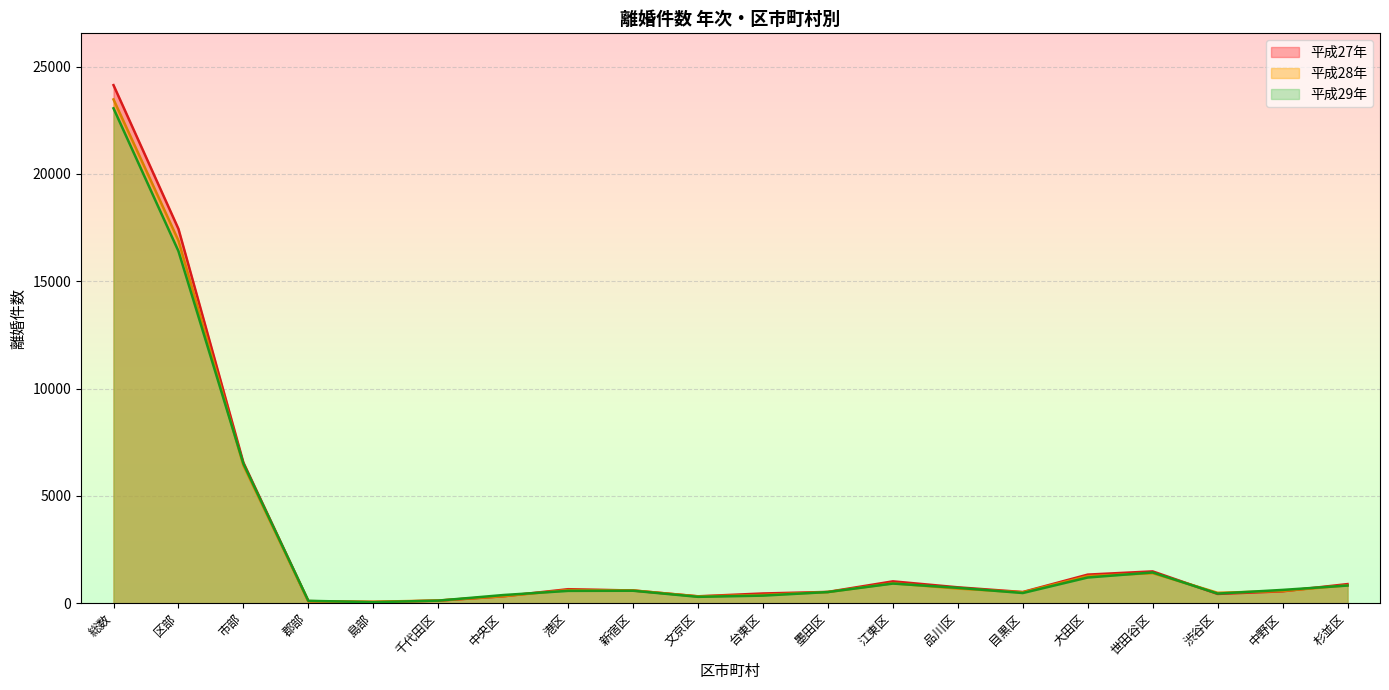

Which category has the highest value in the 平成27年 series?

総数